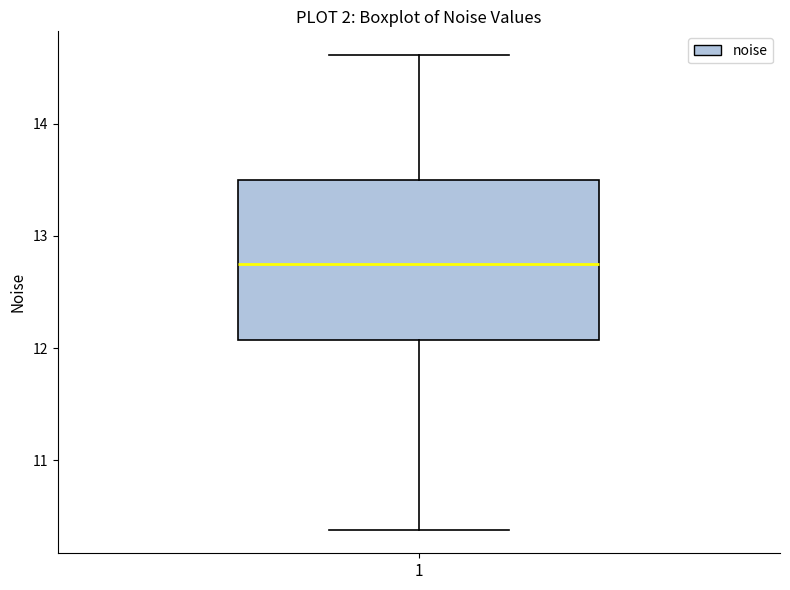

Where is the lower edge of the box at x = 1 on the y-axis? The values are not printed on the chart, so give them approximately, as read against the axis.

12.1